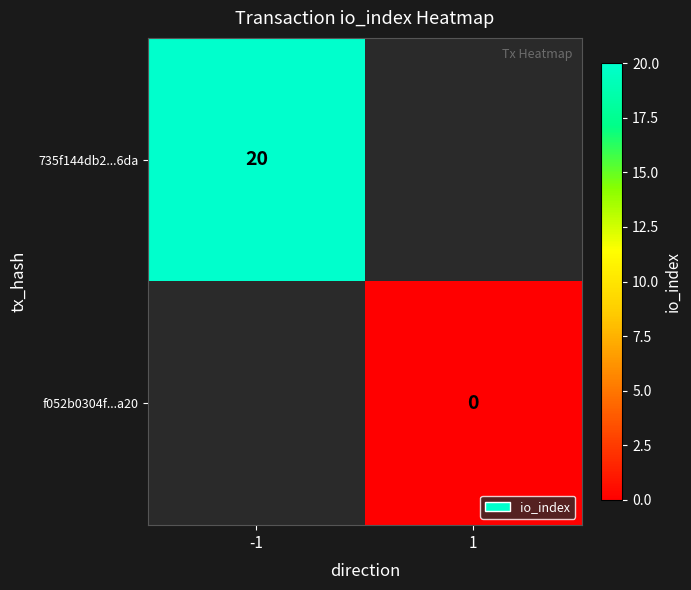

Is the value of 735f144db2...6da at -1 greater than the value of f052b0304f...a20 at 1?

Yes